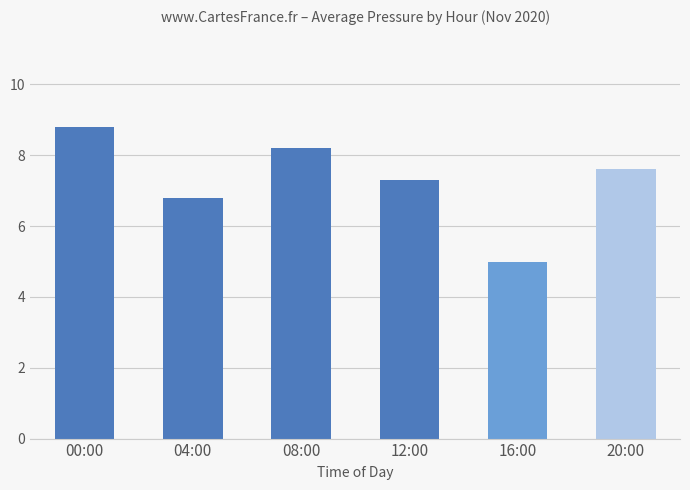

List the labels in order of value, largest first.

00:00, 08:00, 20:00, 12:00, 04:00, 16:00